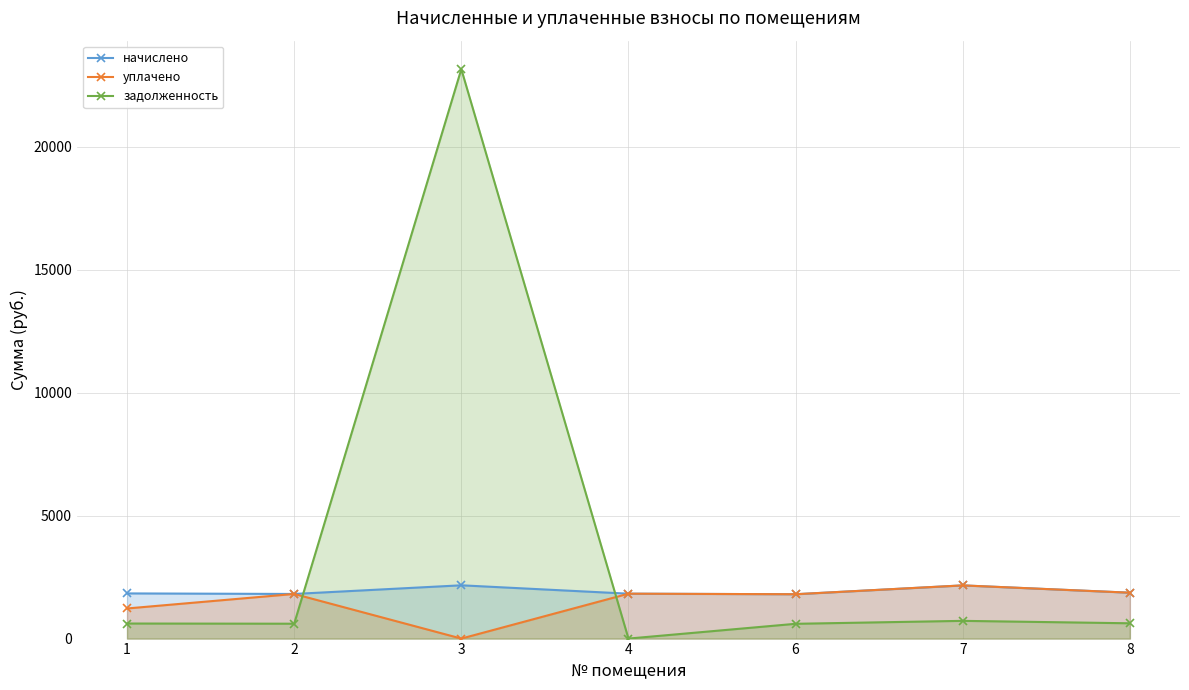

In задолженность, how many points are lower than both neighbors (excluding endpoints)?

2